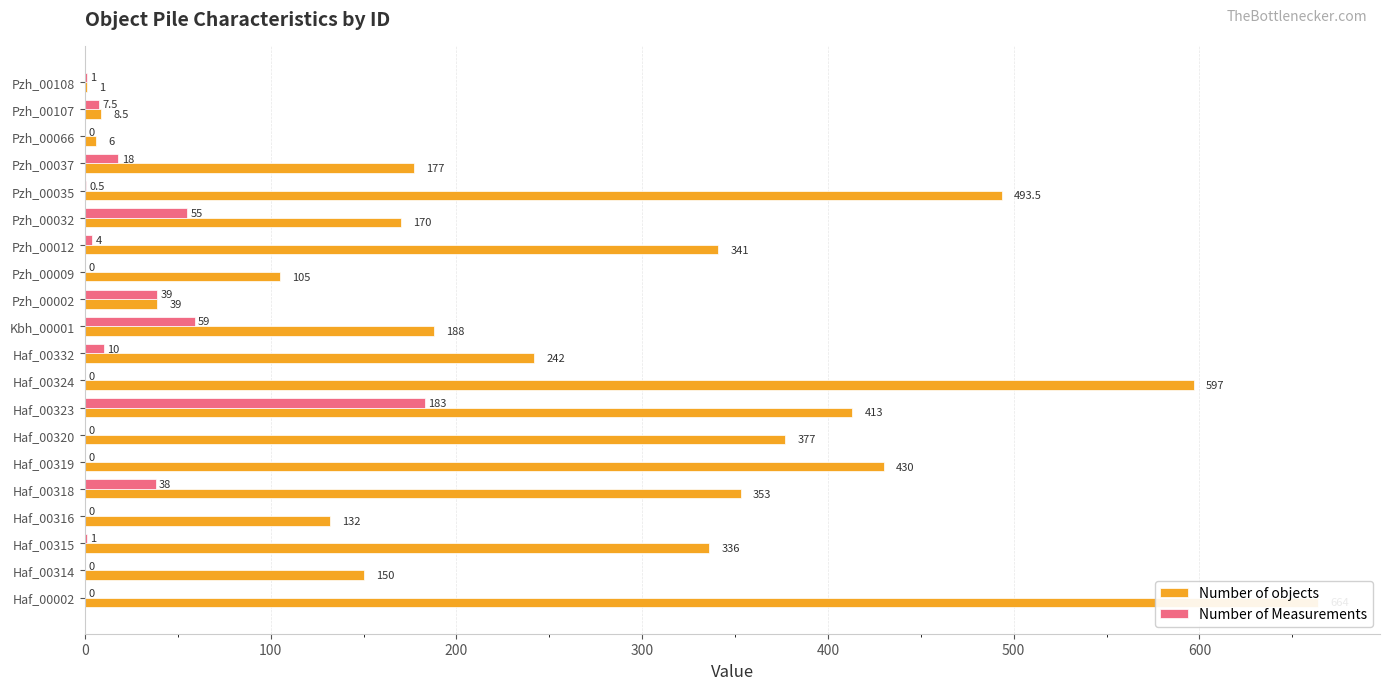

List the series in order of their overall mean, highest first.

Number of objects, Number of Measurements